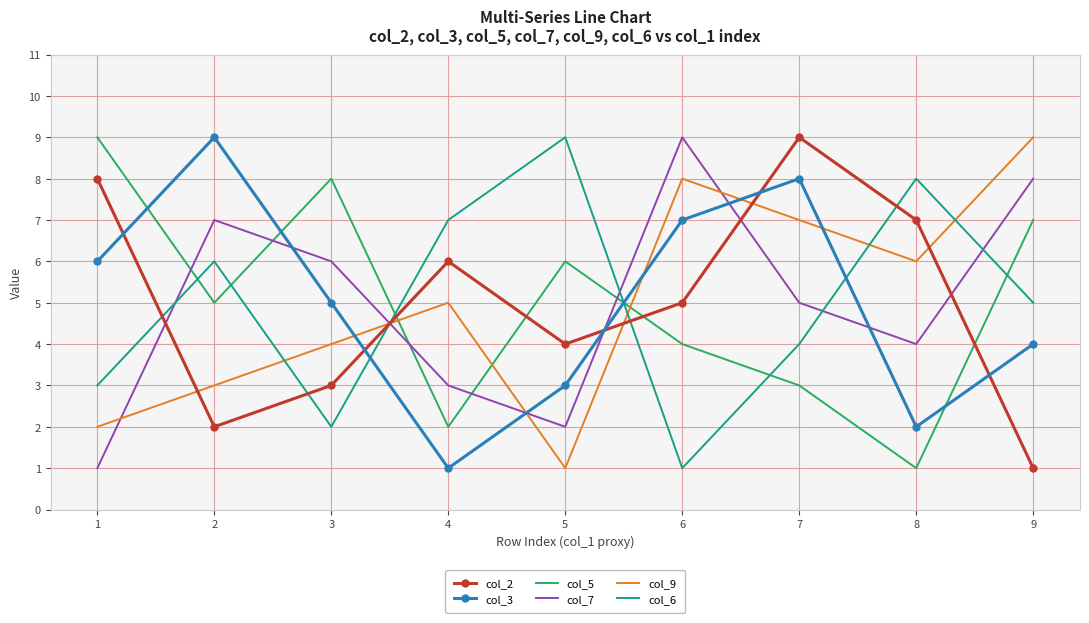

What is the maximum value shown in the chart?

9